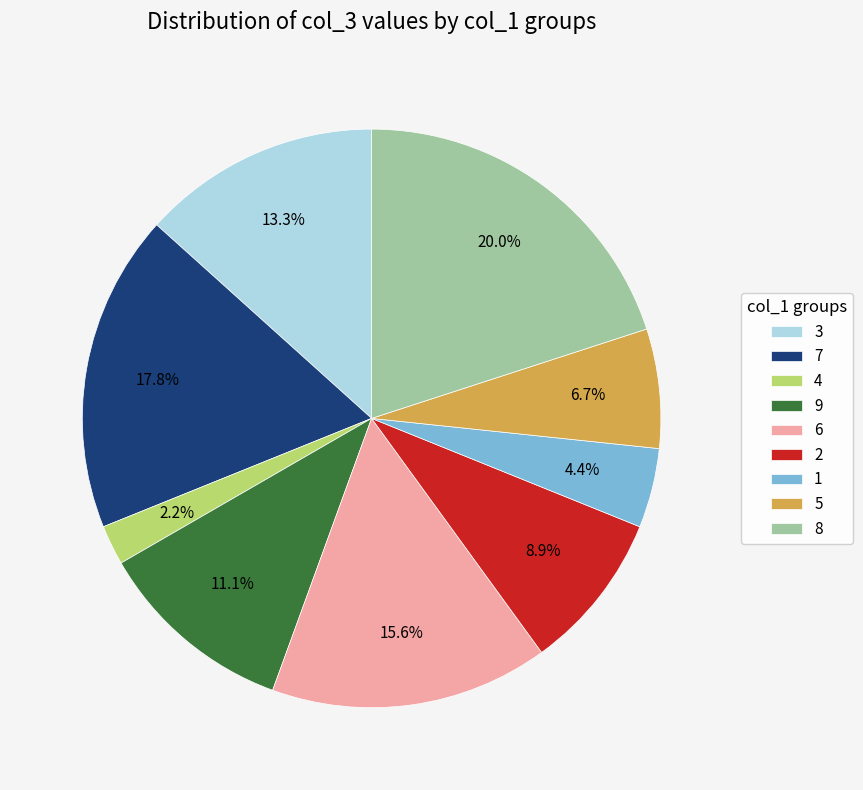

To the nearest percent, what percentage of the pie is 4?

2%